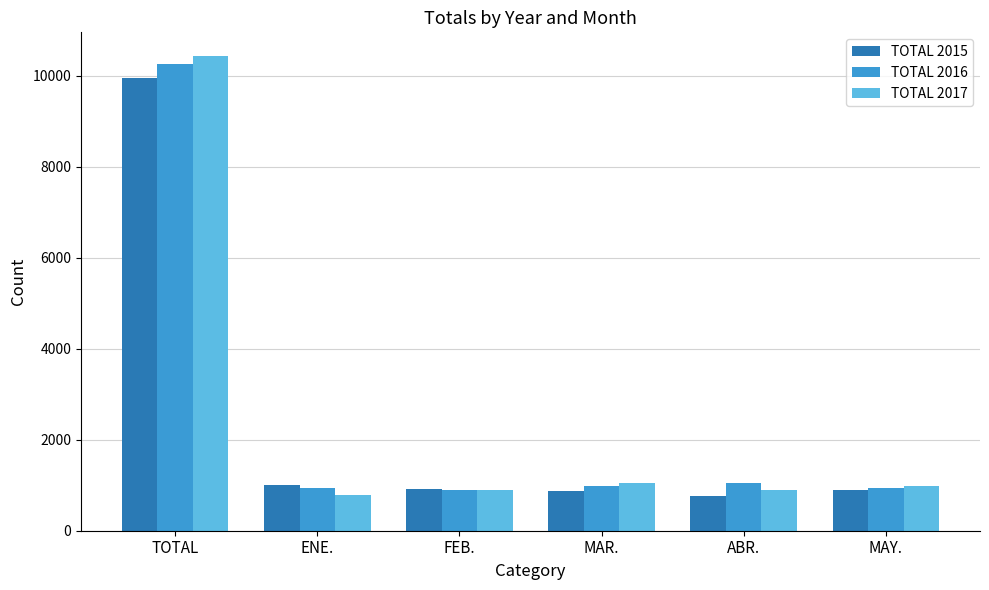

Rank the series by their maximum value, from lowest to highest.

TOTAL 2015, TOTAL 2016, TOTAL 2017